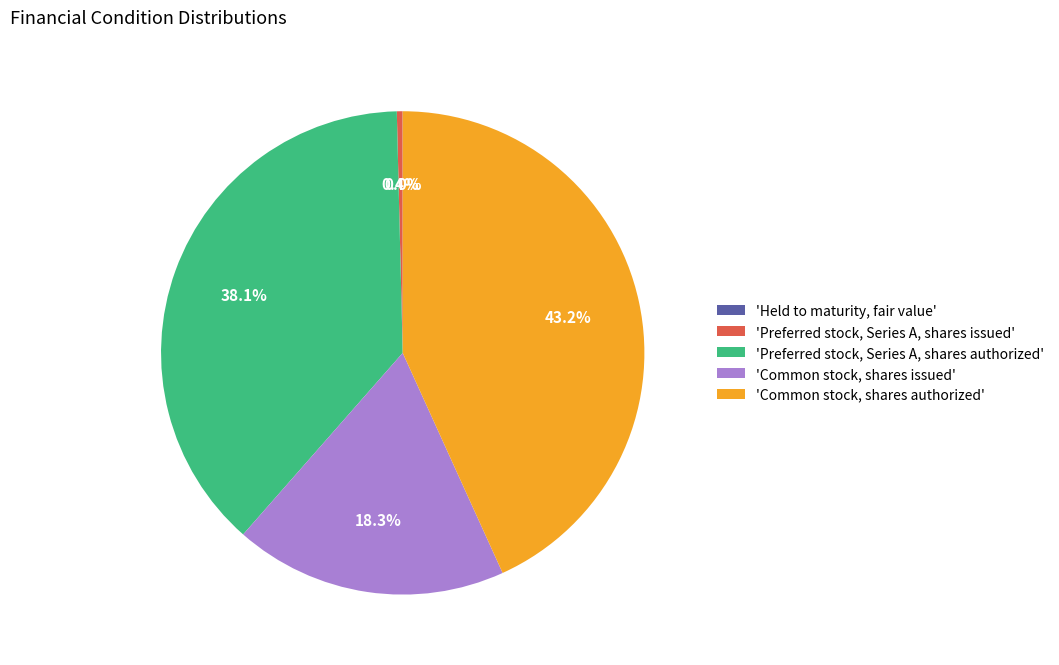

What is the ratio of the value at 'Common stock, shares issued' to the value at 'Preferred stock, Series A, shares issued'?

47.9